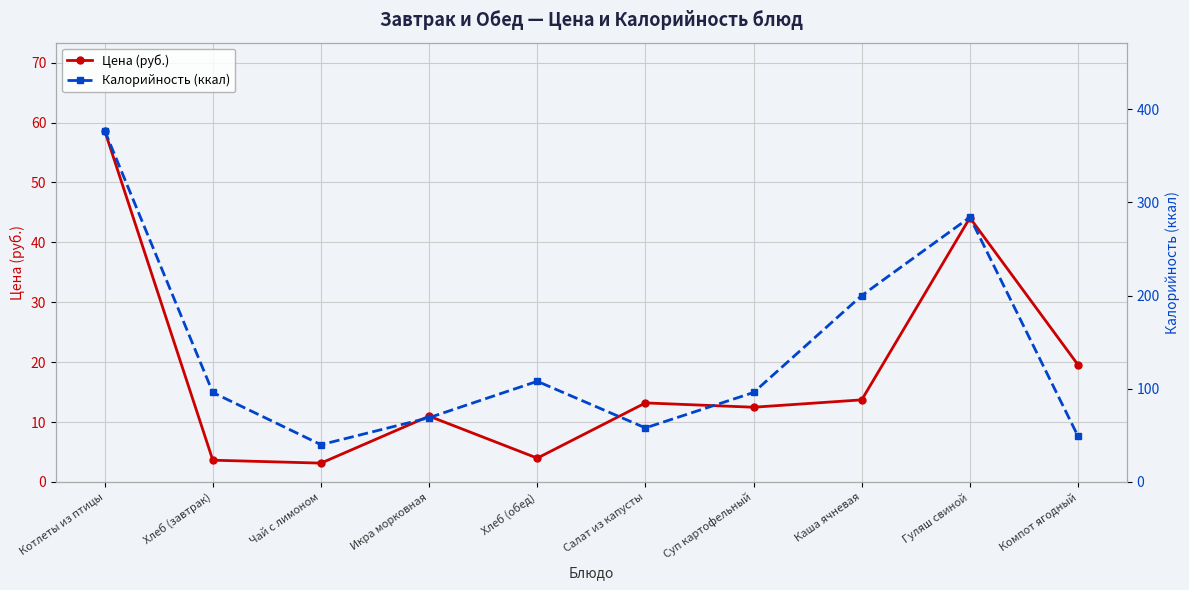

Rank the series at Чай с лимоном from lowest to highest value.

Цена (руб.), Калорийность (ккал)